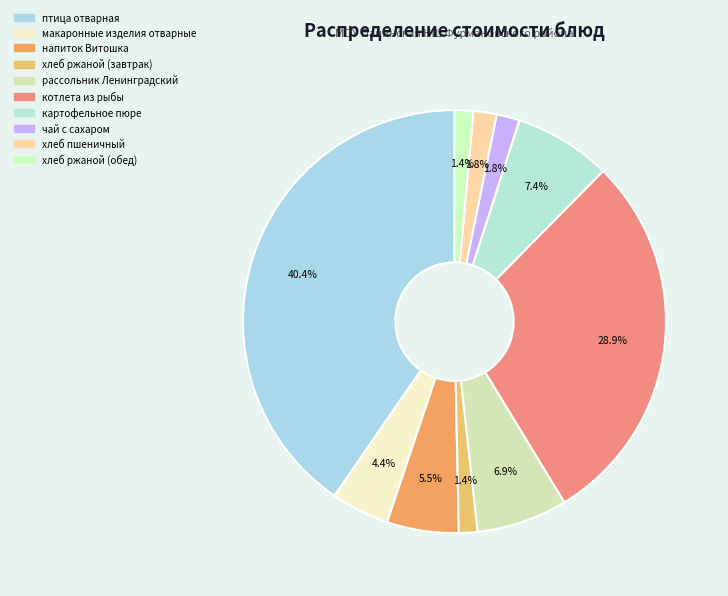

Does any single category account for the majority?

No